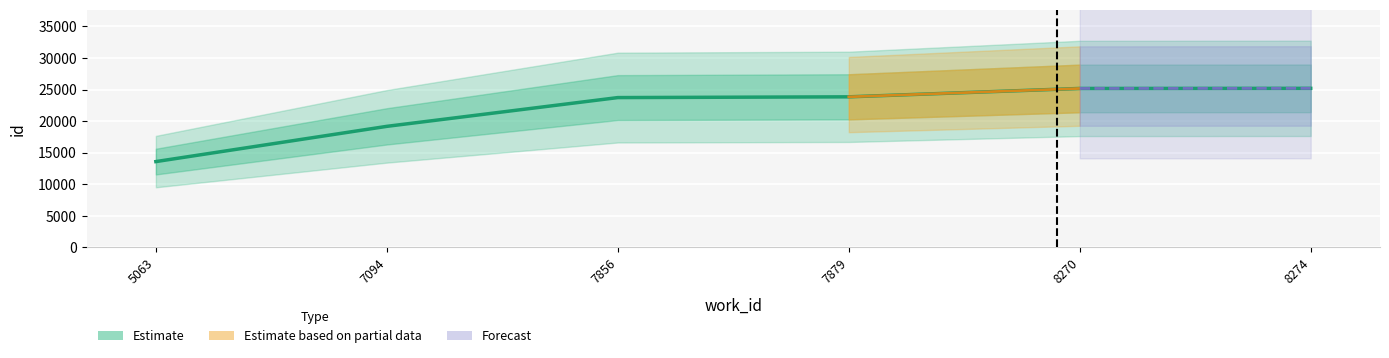

How many values are below 23839?

3